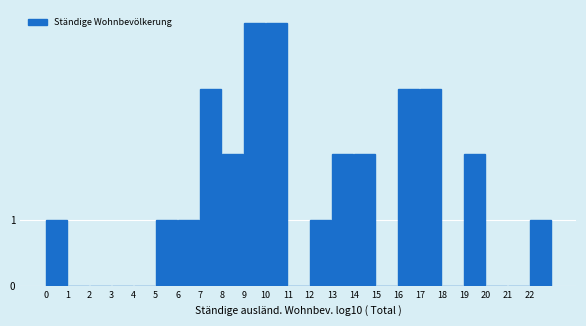

Reading right to left, list all the values displayed in this chart.

22=1	21=0	20=0	19=2	18=0	17=3	16=3	15=0	14=2	13=2	12=1	11=0	10=4	9=4	8=2	7=3	6=1	5=1	4=0	3=0	2=0	1=0	0=1